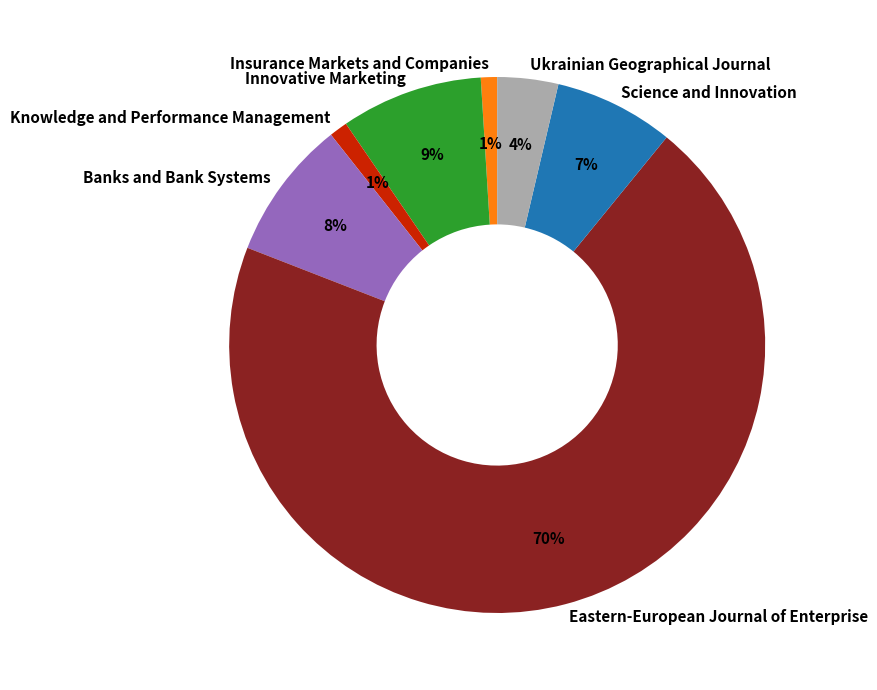

Which category has the biggest portion of the pie?

Eastern-European Journal of Enterprise